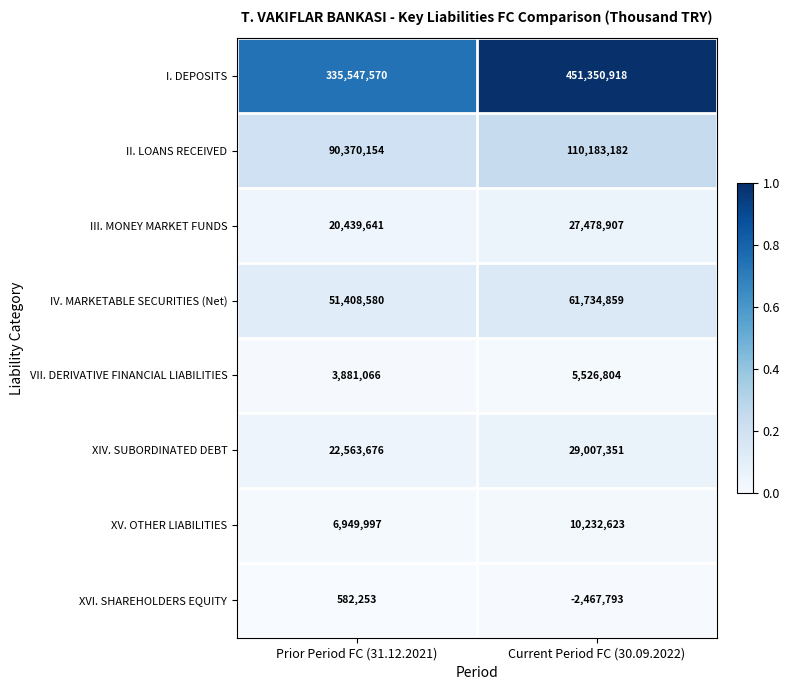

Reading left to right, what are all the values shown in this chart?

I. DEPOSITS: 335547570	451350918
II. LOANS RECEIVED: 90370154	110183182
III. MONEY MARKET FUNDS: 20439641	27478907
IV. MARKETABLE SECURITIES (Net): 51408580	61734859
VII. DERIVATIVE FINANCIAL LIABILITIES: 3881066	5526804
XIV. SUBORDINATED DEBT: 22563676	29007351
XV. OTHER LIABILITIES: 6949997	10232623
XVI. SHAREHOLDERS EQUITY: 582253	-2467793